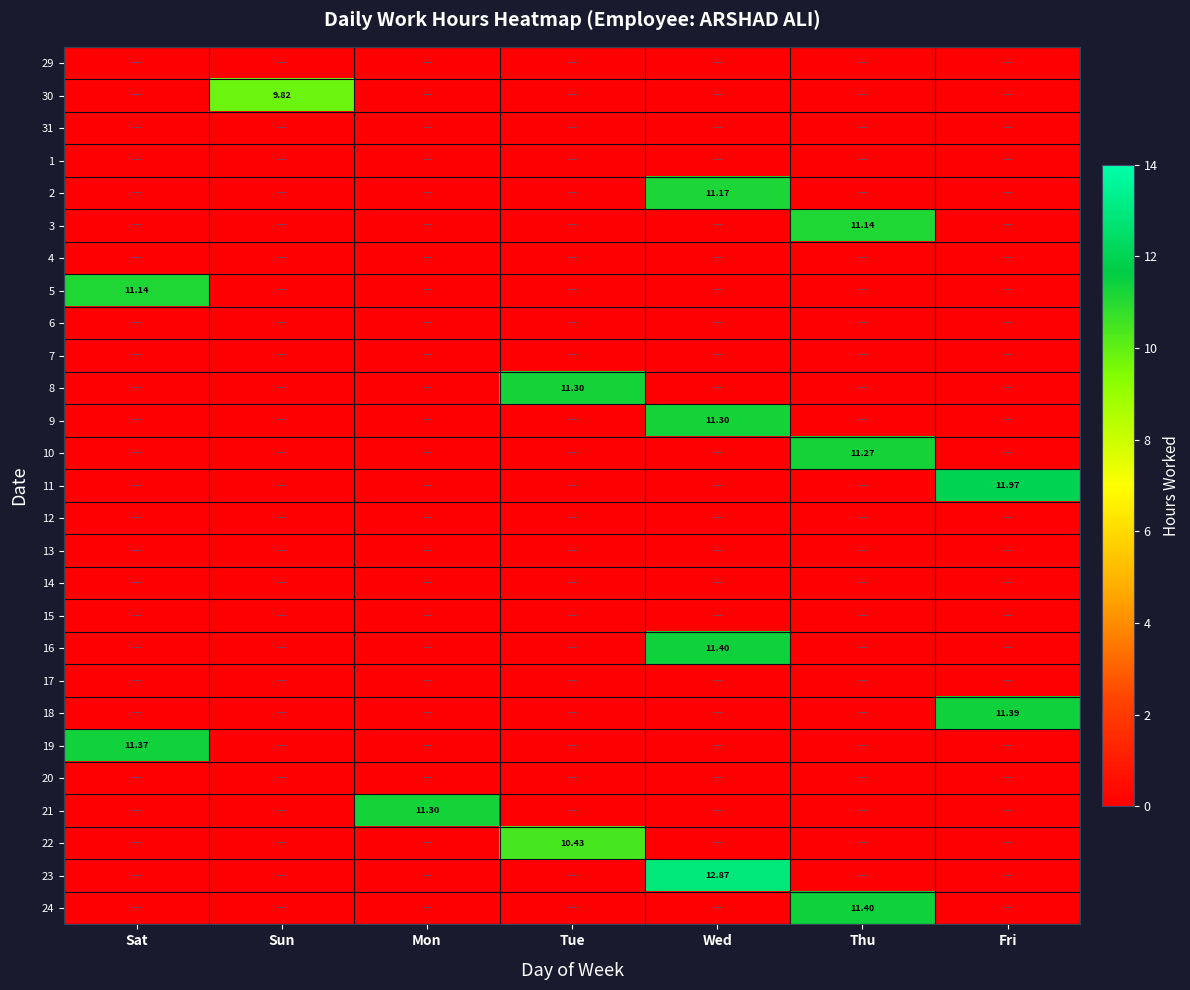

Between Sat and Sun, which is larger?

Sat